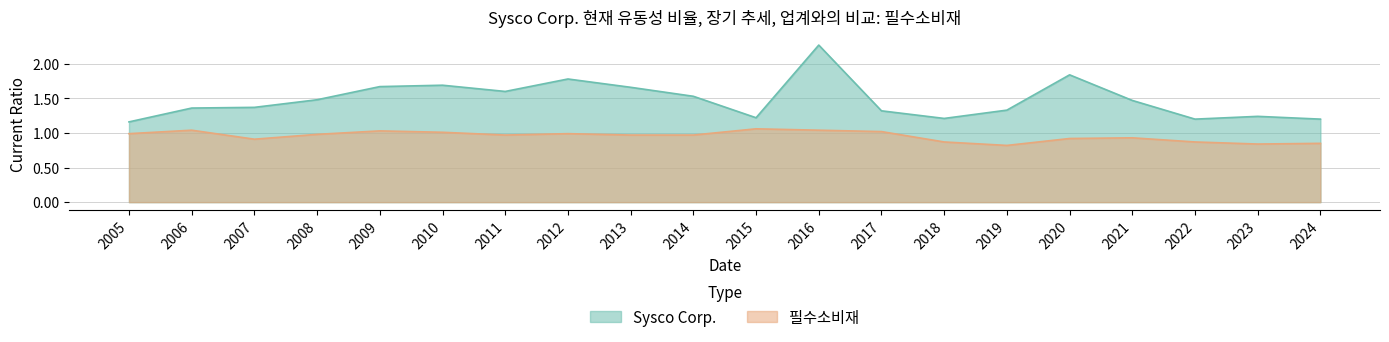

Which series has the widest spread of values?

Sysco Corp.